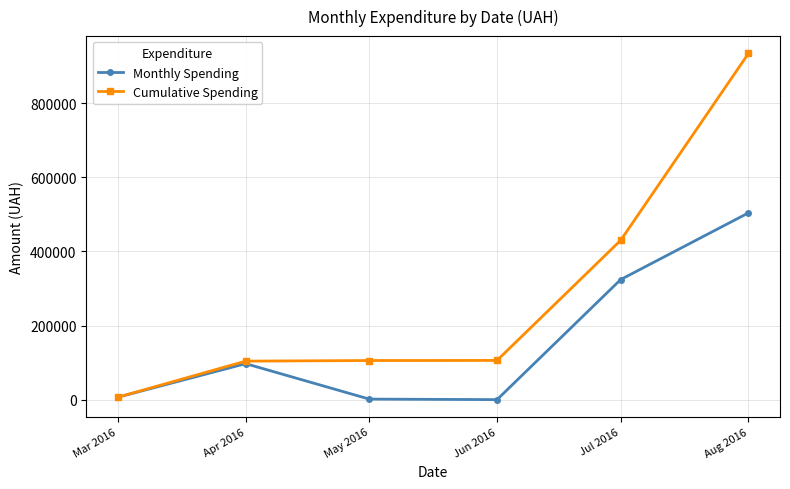

What is the value of the Cumulative Spending point at the 3rd from the left?

105747.3